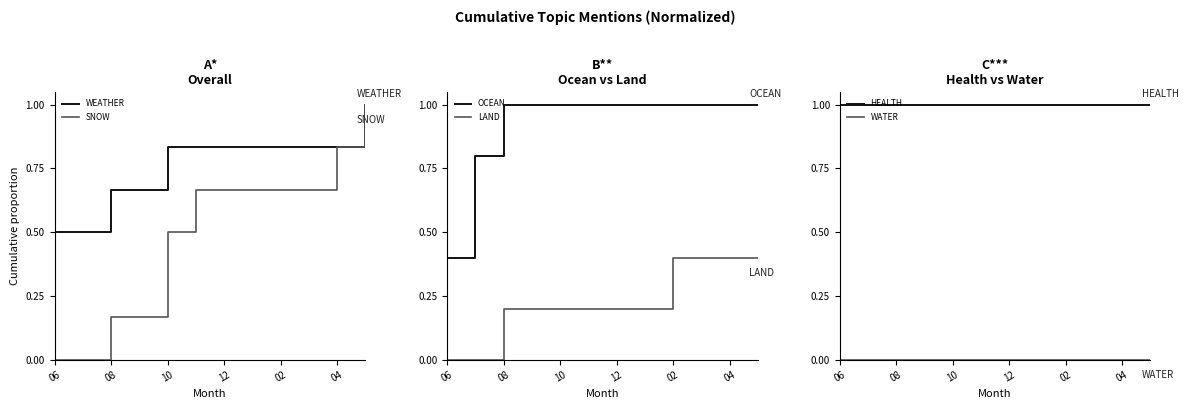

At which category does the chart reach its minimum across all series?

06